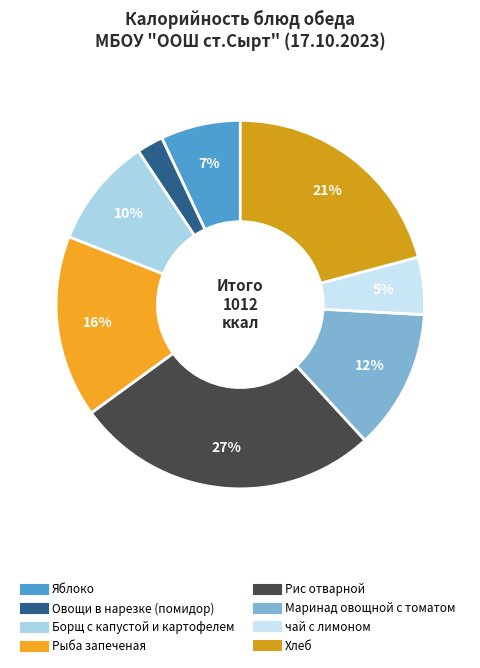

True or false: Хлеб accounts for 21% of the total.

True